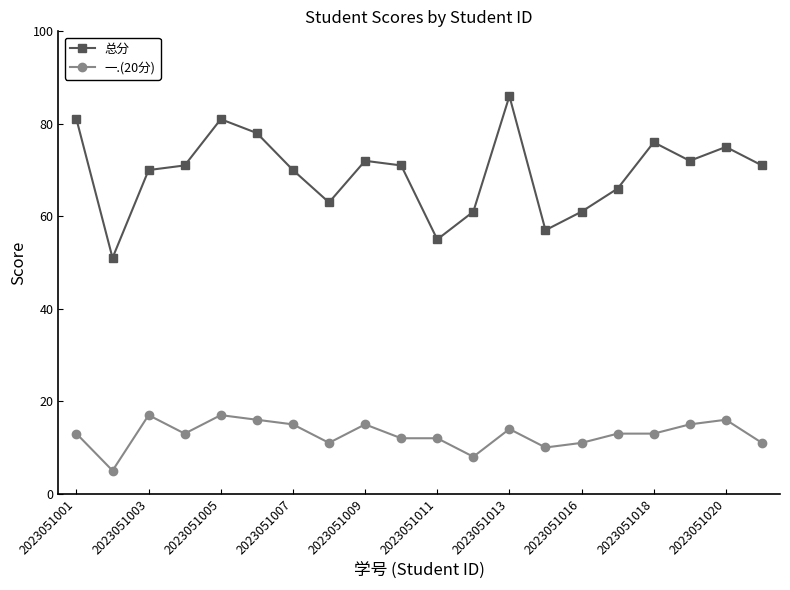

True or false: 一.(20分) and 总分 intersect in this chart.

False